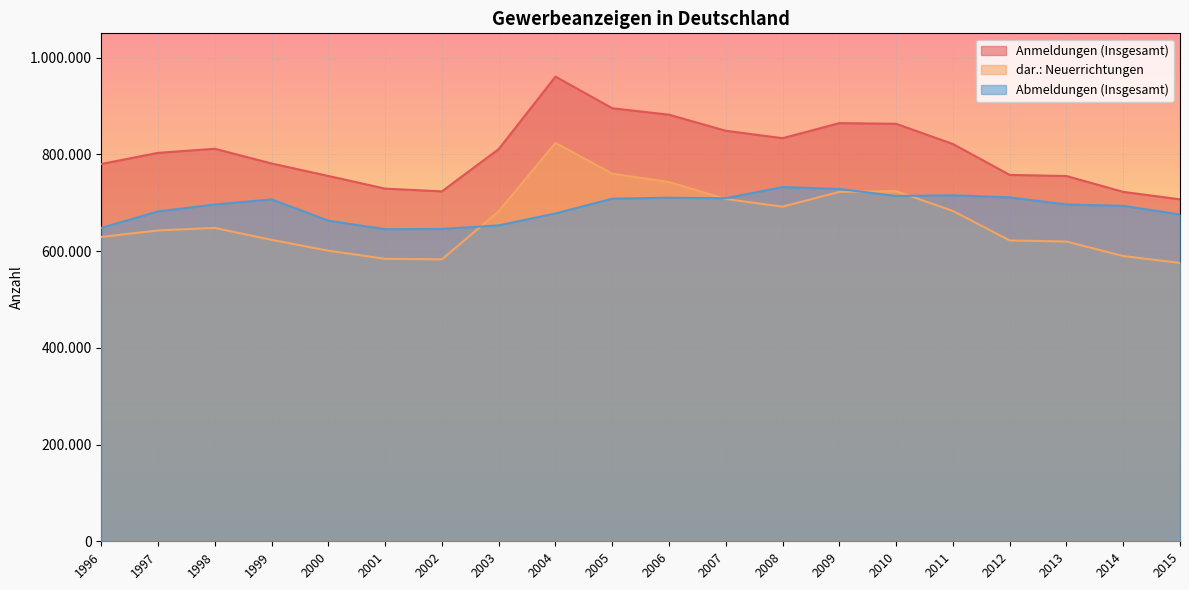

How many data points in Abmeldungen (Insgesamt) are less than 696335?

10